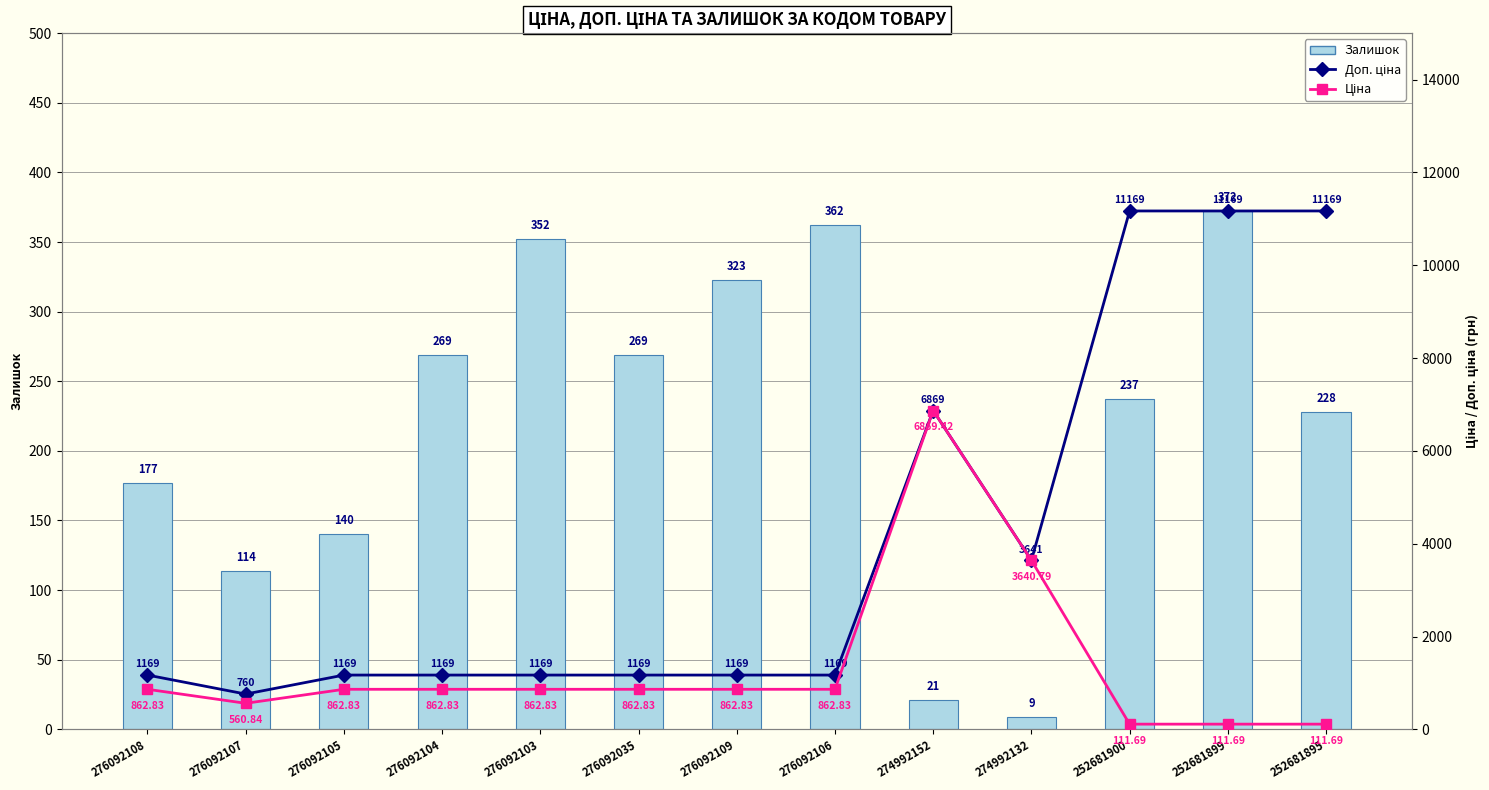

What is the difference between the Доп. ціна values at 276092107 and 276092105?

409.2